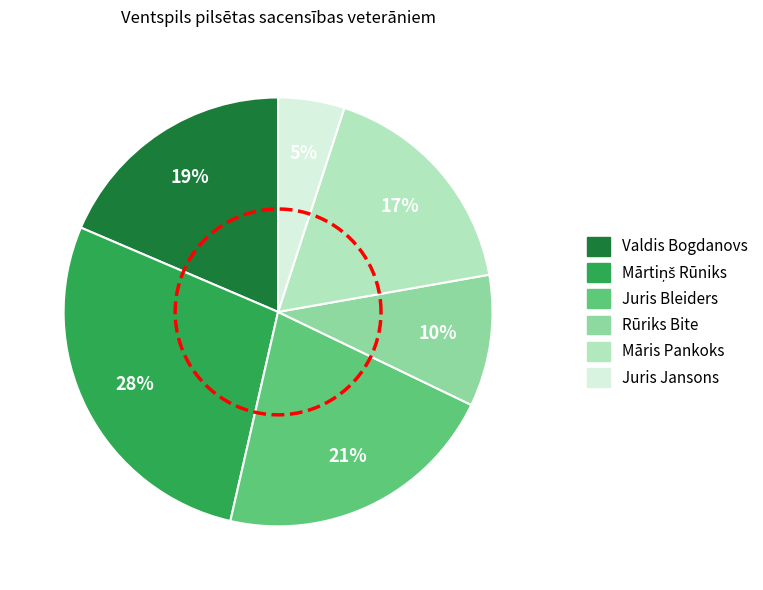

True or false: Juris Bleiders accounts for 21% of the total.

True